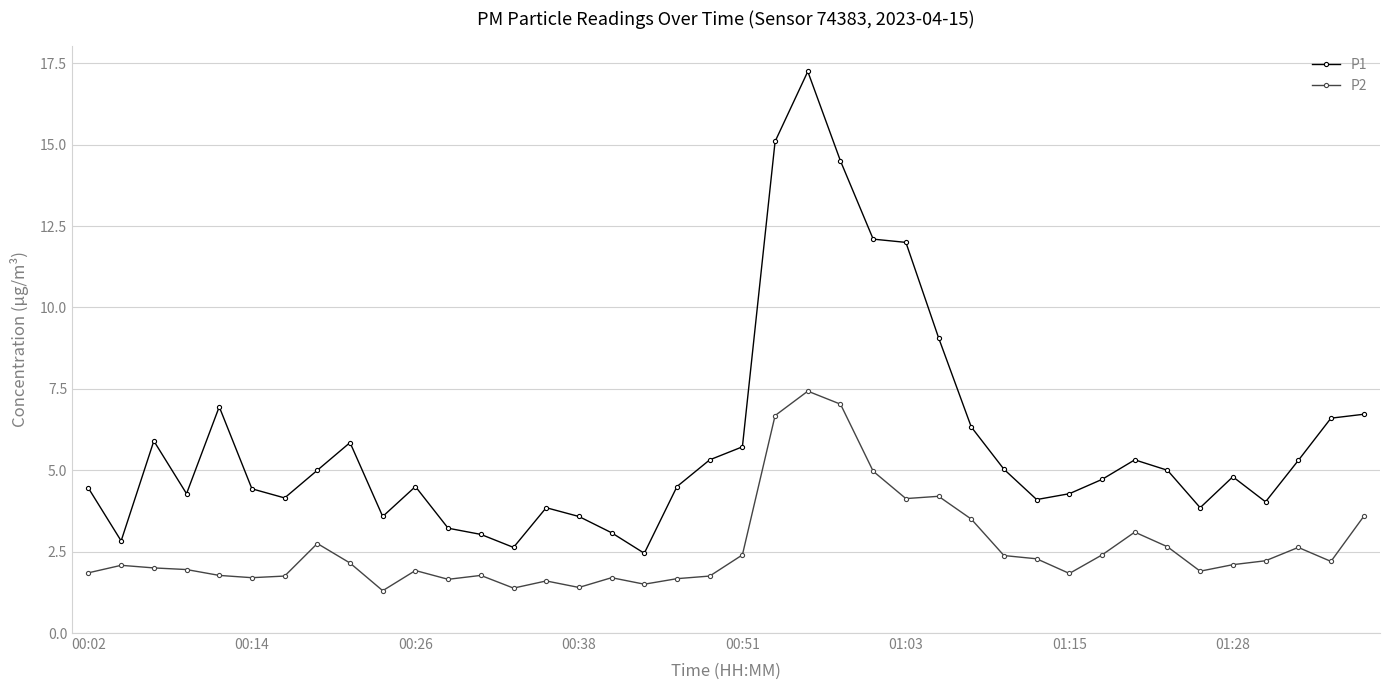

Rank the series by their maximum value, from lowest to highest.

P2, P1